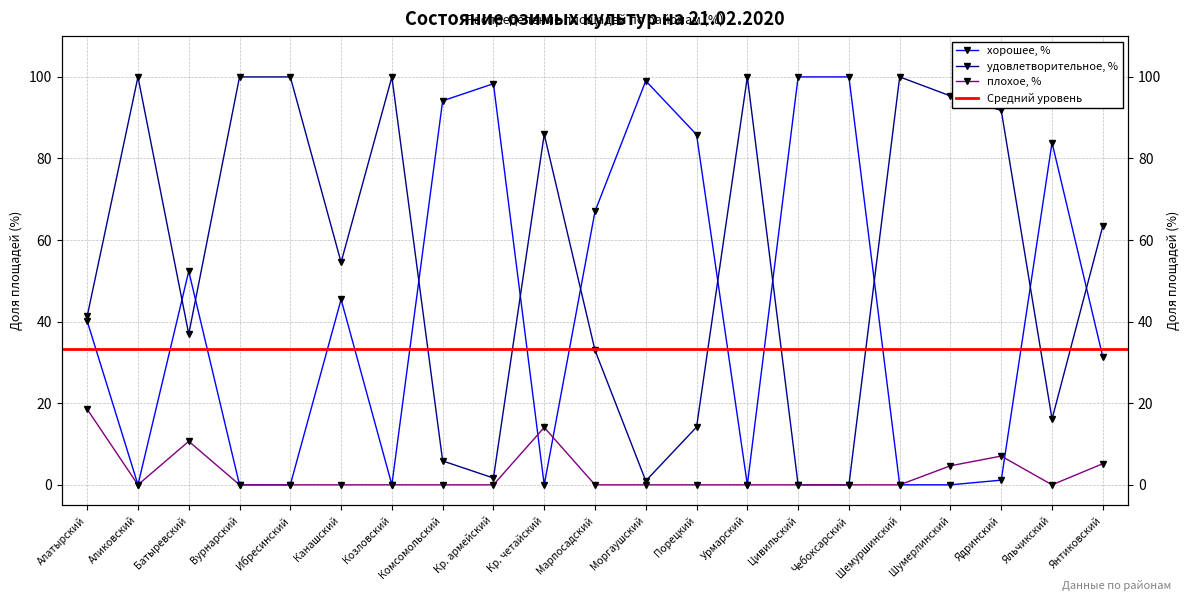

At how many categories does at least one series exceed 44?

20